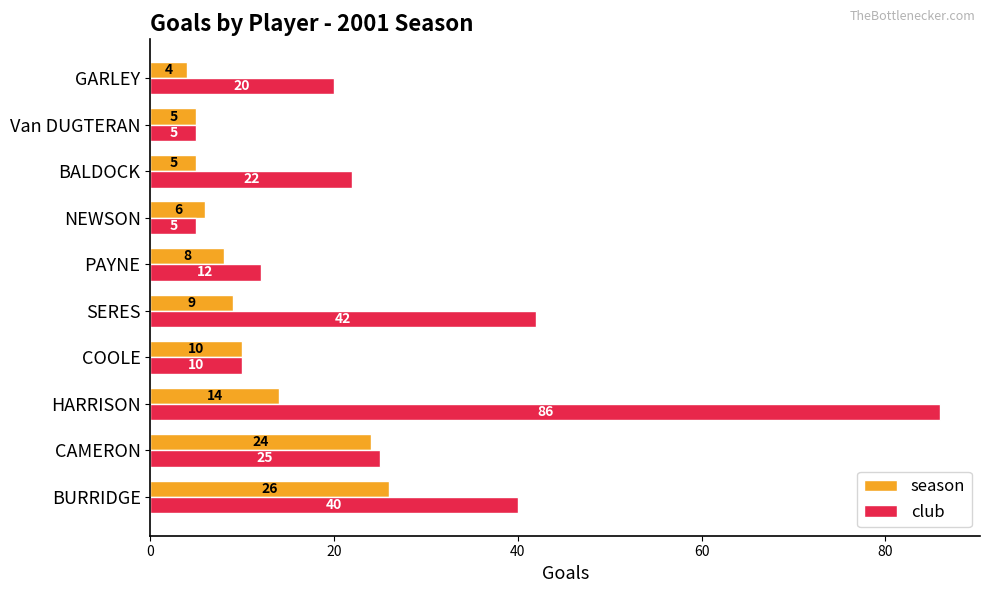

True or false: season has a value of 22 at HARRISON.

False